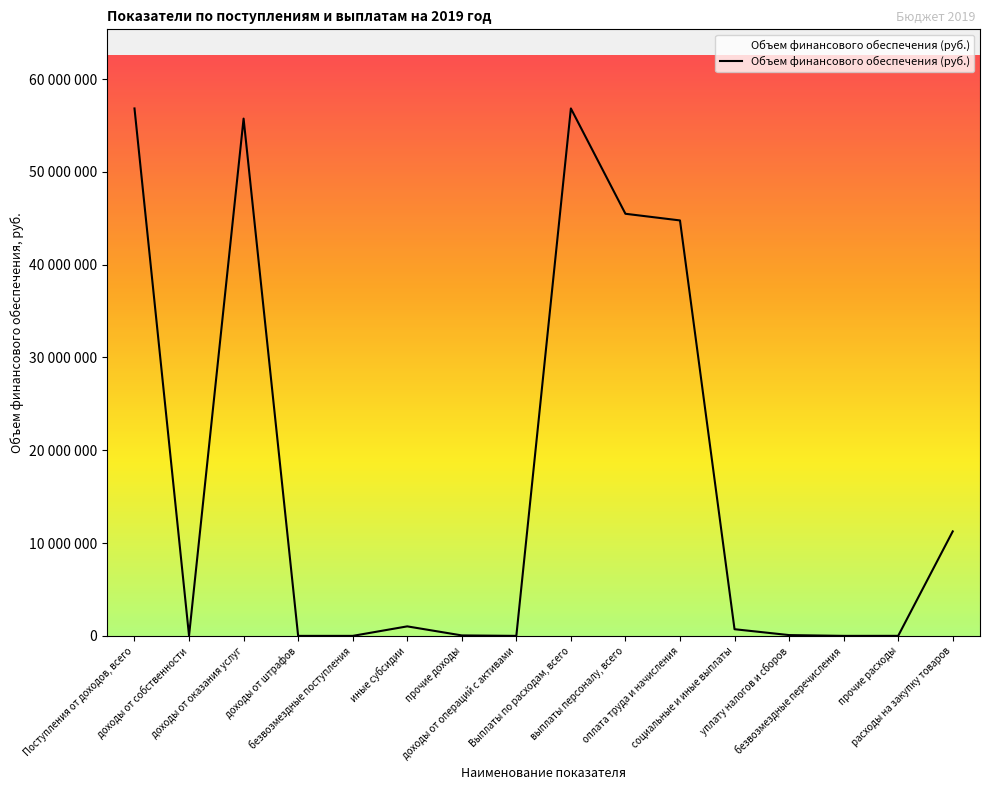

What is the label of the 14th point from the right?

доходы от оказания услуг